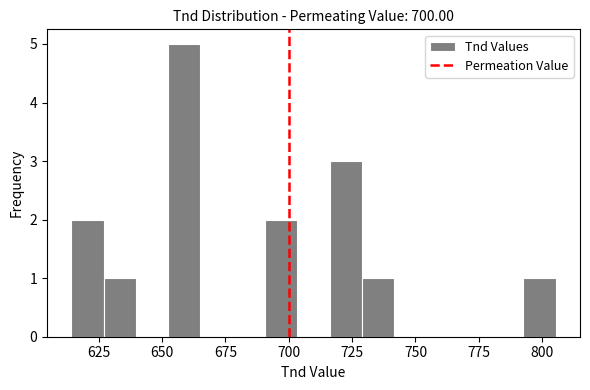

Around what value on the x-axis is the tallest bar? Give the approximate position of its centre, as read against the axis.

660